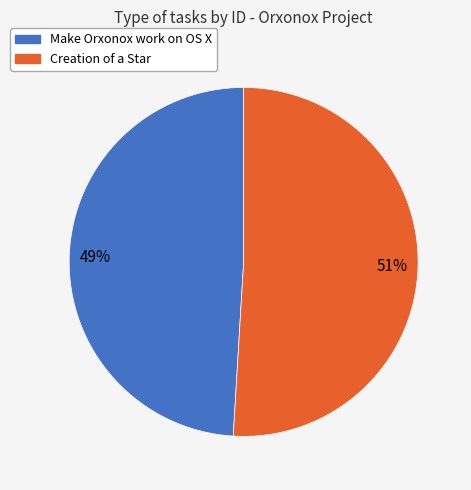

Count the number of slices in the pie.

2